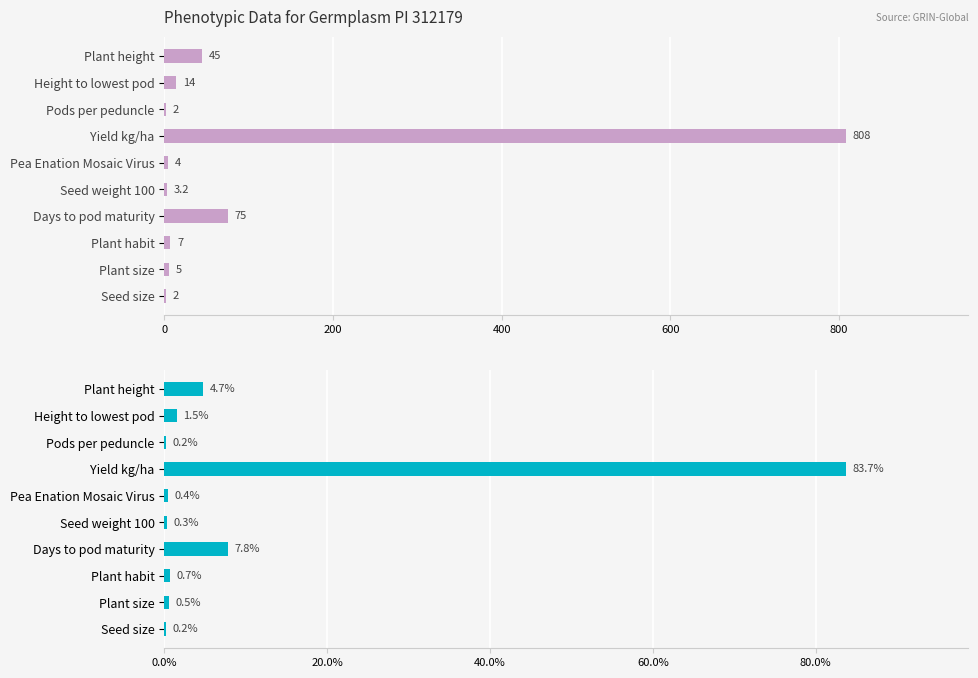

True or false: Percentage (%) has a value of 4.4 at Days to pod maturity.

False